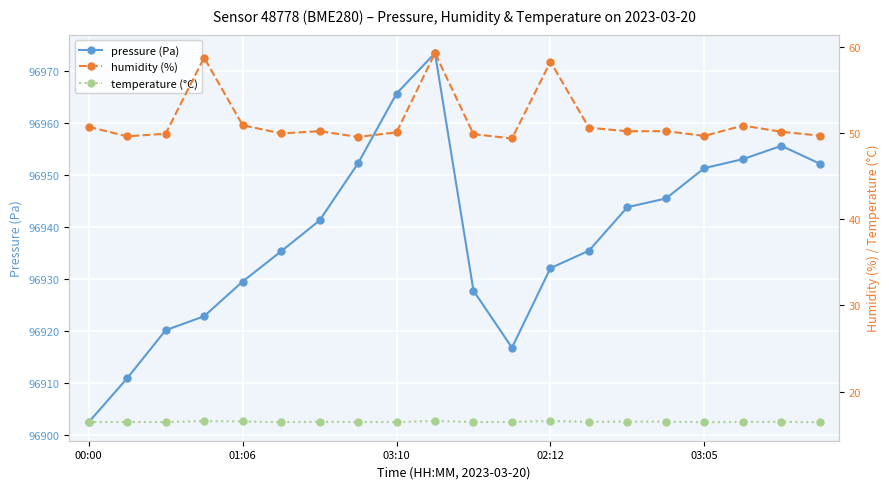

True or false: temperature (°C) and humidity (%) cross at least once.

False